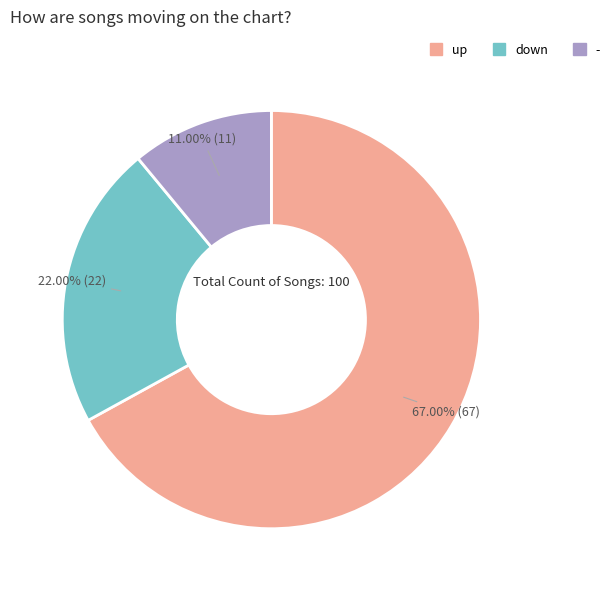

To the nearest percent, what is the combined percentage of - and up?

78%